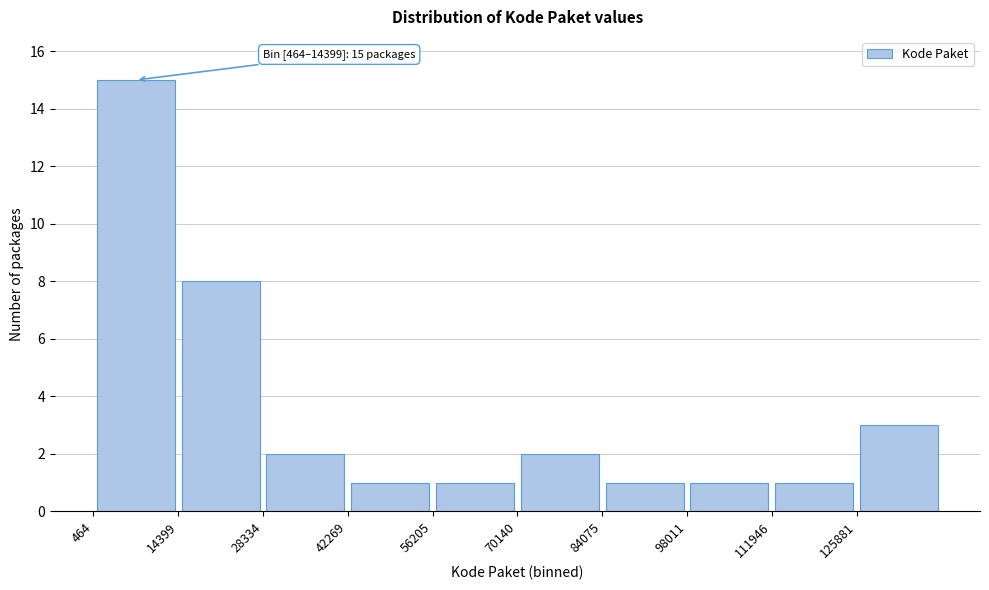

Over which range of the x-axis is the bar tallest?

0 to 14000